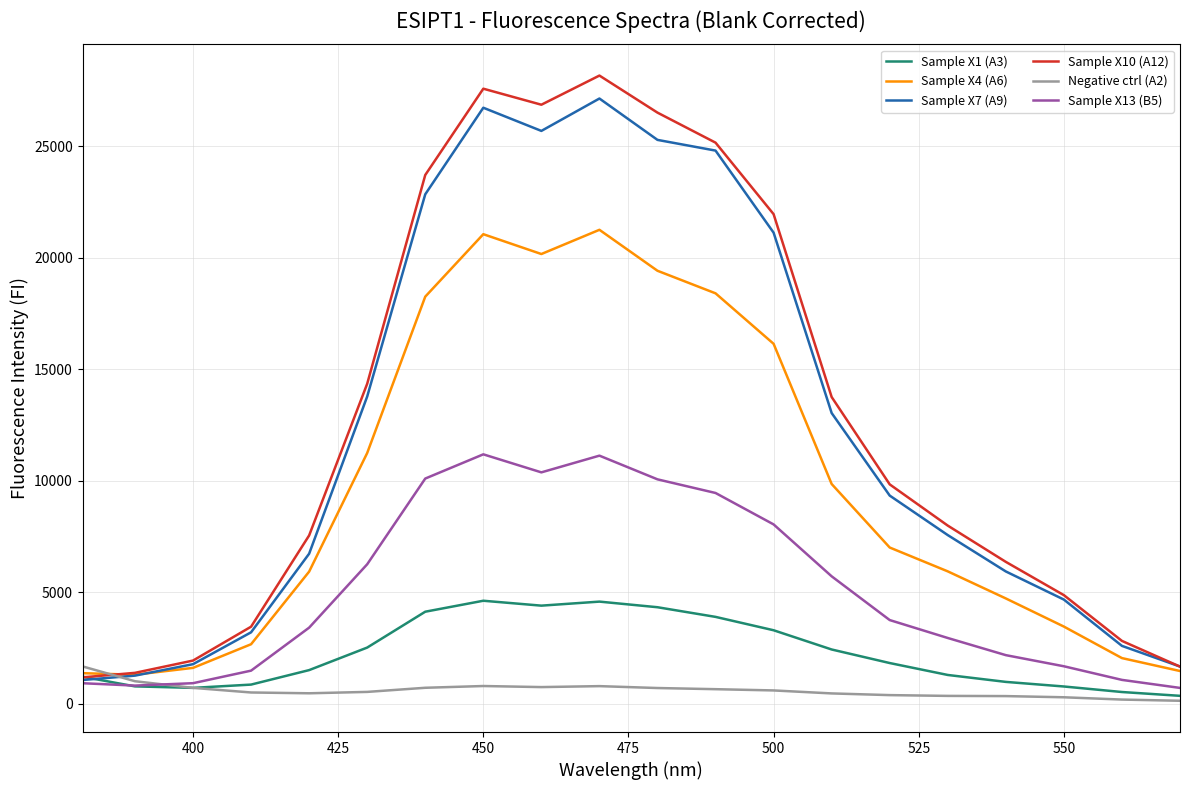

Does the chart display data point markers on the line(s)?

No